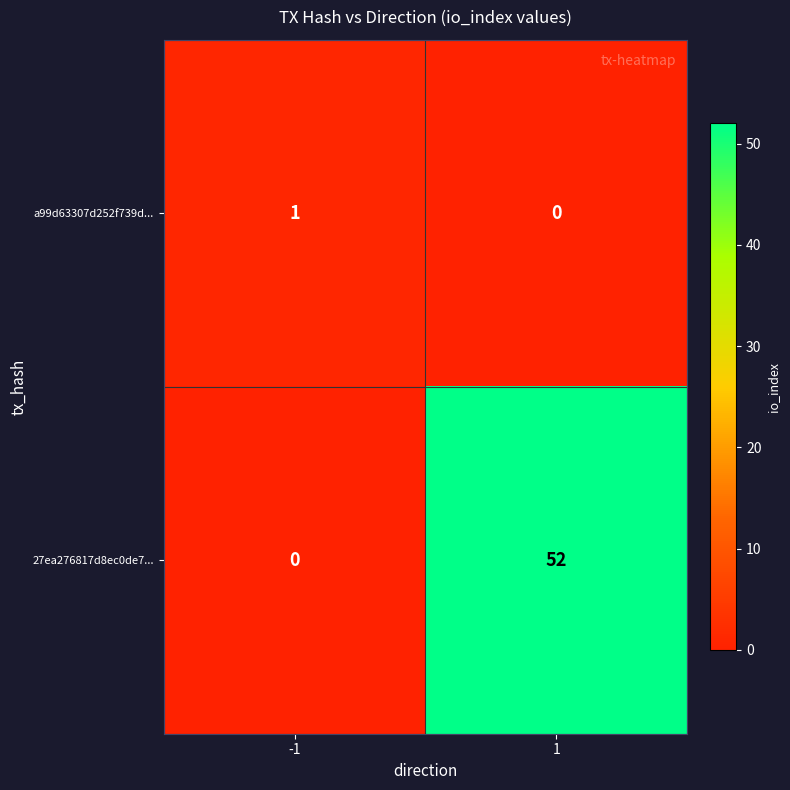

Is it true that a99d63307d252f739d... equals 2 at -1?

False